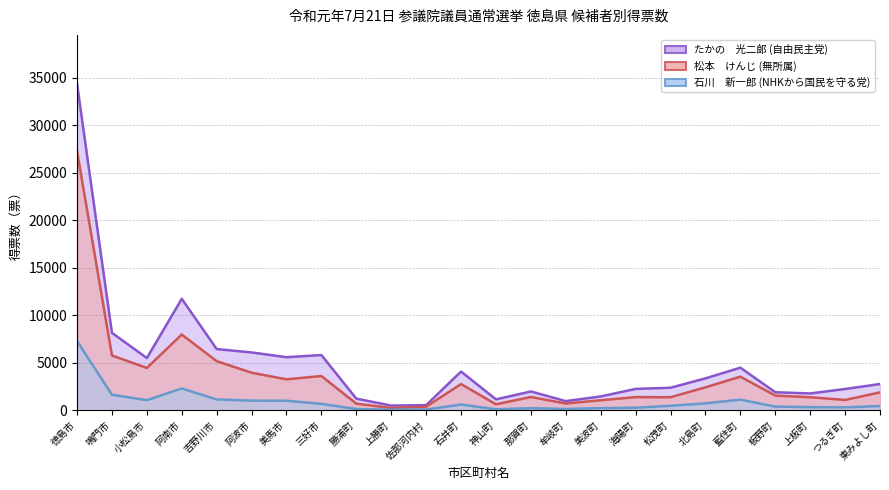

How many lines are shown in the chart?

3